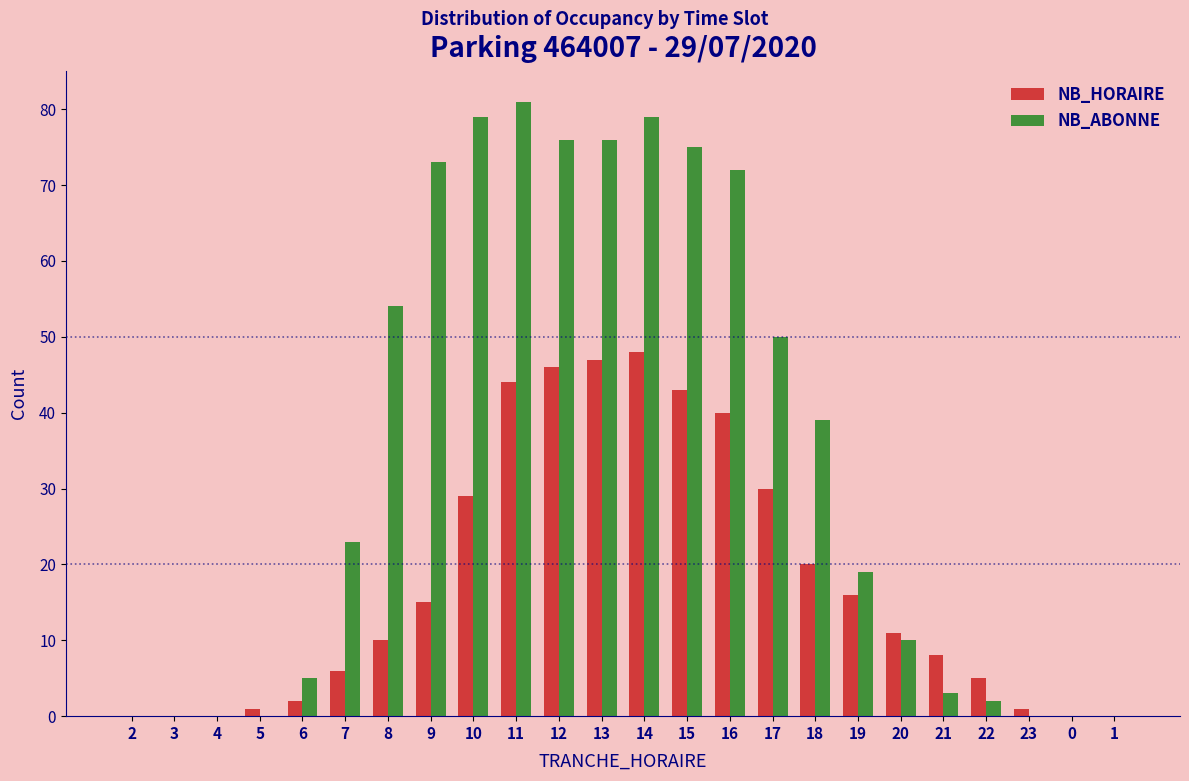

What is the sum of all NB_HORAIRE values?

422